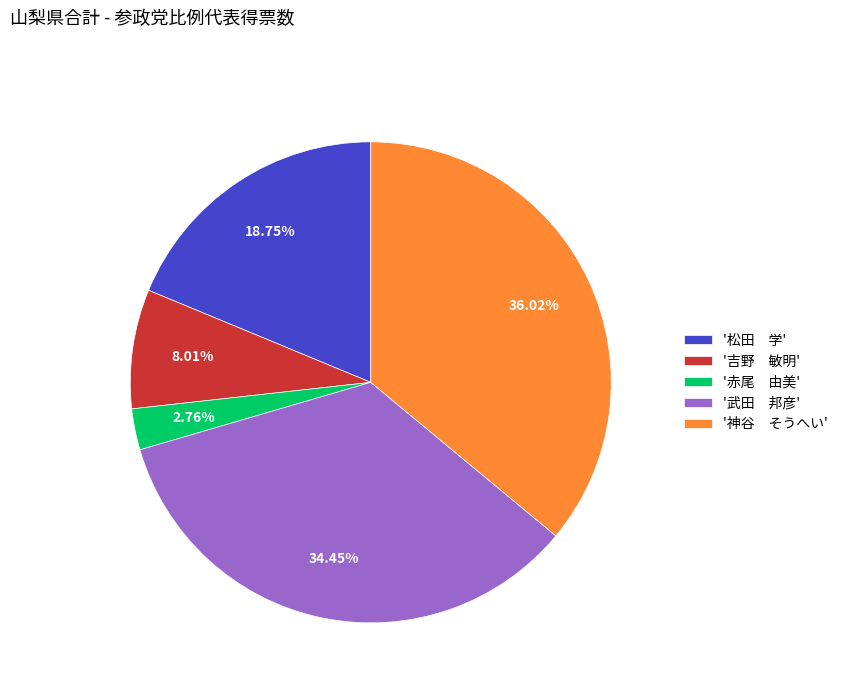

Between '赤尾 由美' and '神谷 そうへい', which is larger?

'神谷 そうへい'